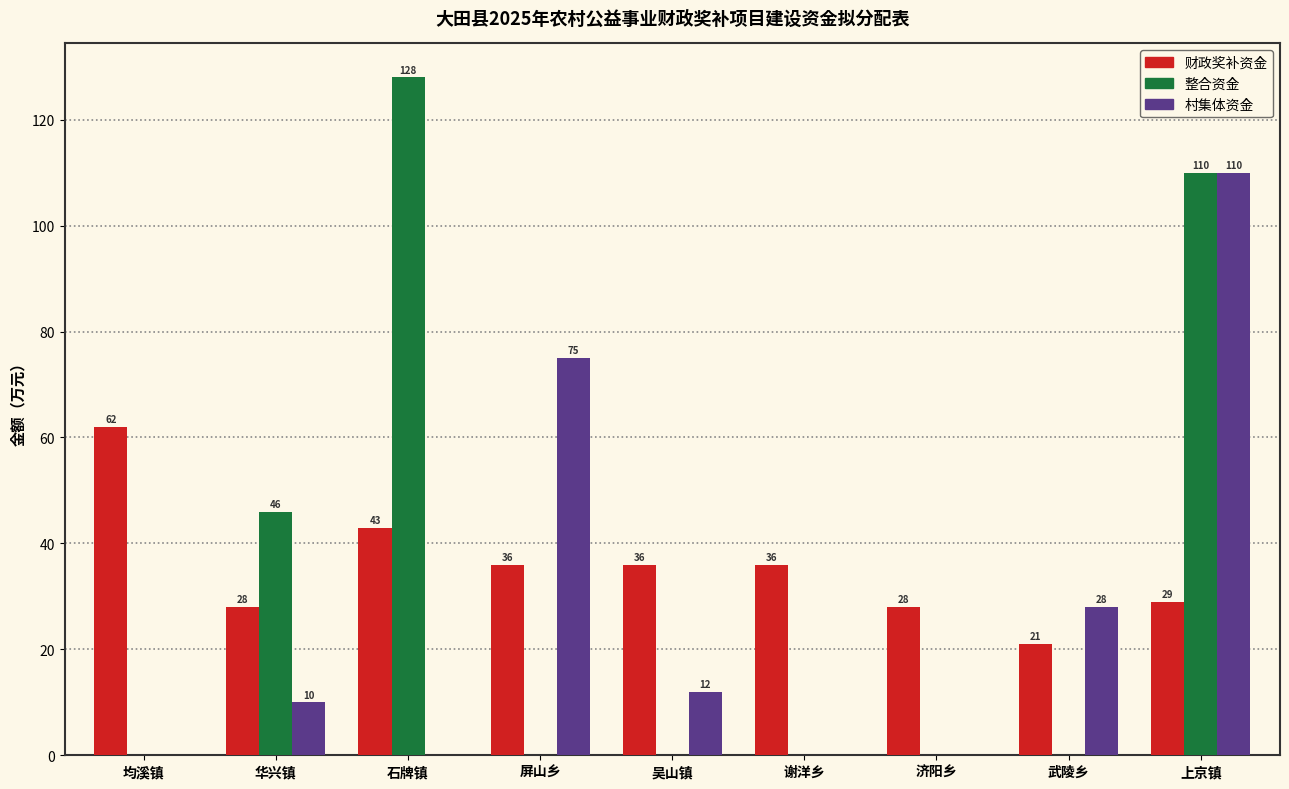

Which series has the largest total across all categories?

财政奖补资金